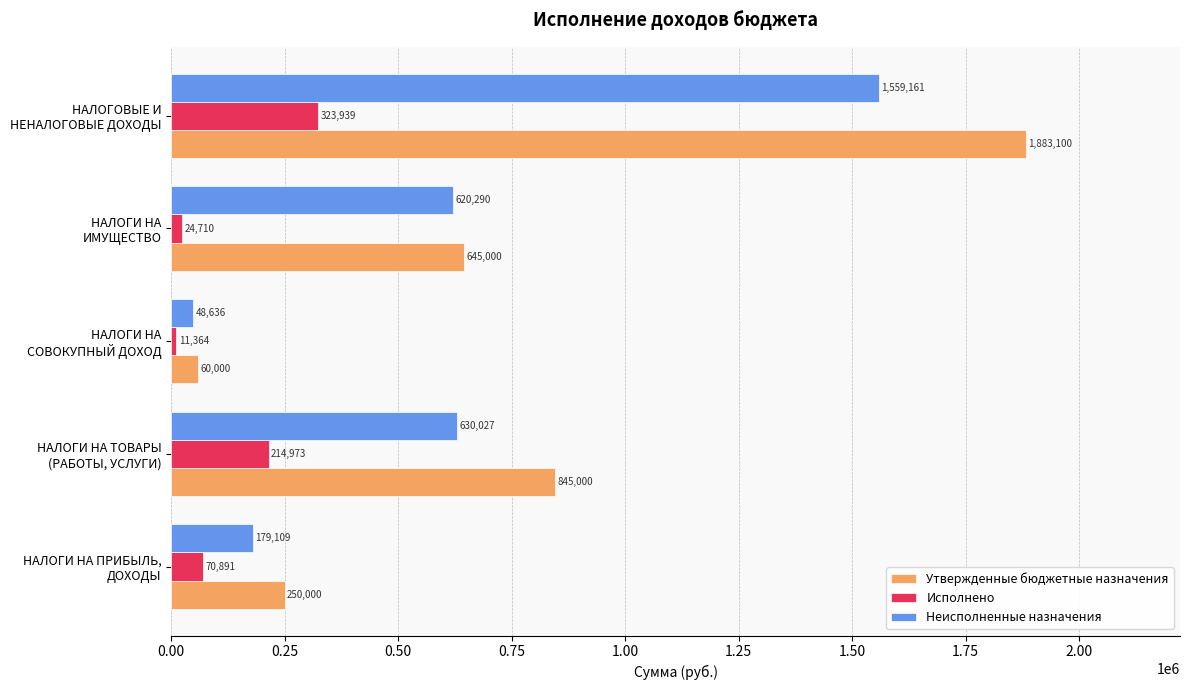

At how many categories does at least one series exceed 887656?

1